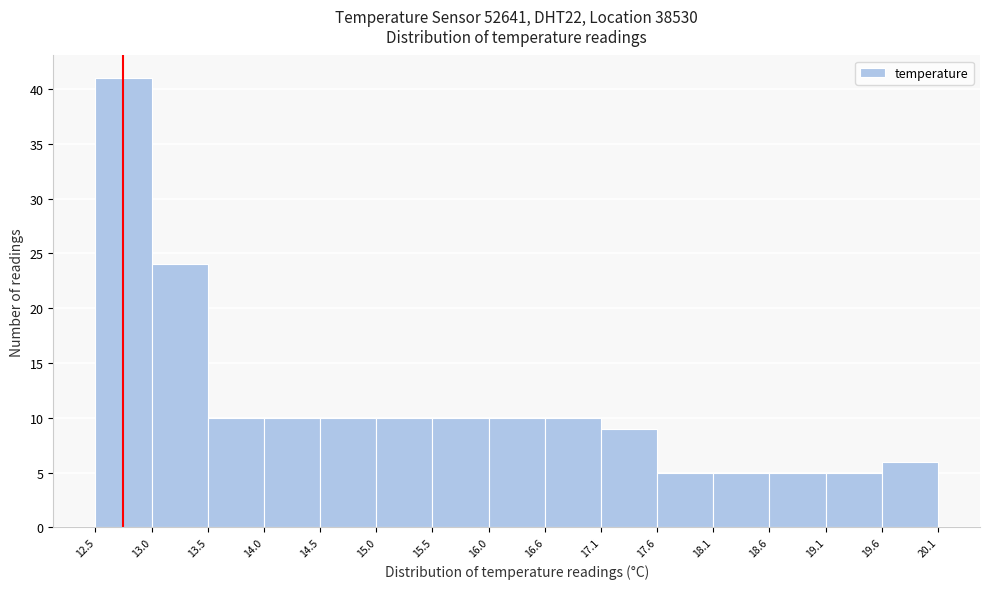

Reading left to right, transcribe this chart: for each bar, give the range it covers on the x-axis and its height. The values are not printed on the chart, so give them approximately, as read against the axis.

12.5 to 13.0: 41
13.0 to 13.5: 24
13.5 to 14.0: 10
14.0 to 14.5: 10
14.5 to 15.0: 10
15.0 to 15.5: 10
15.5 to 16.0: 10
16.0 to 16.6: 10
16.6 to 17.1: 10
17.1 to 17.6: 9
17.6 to 18.1: 5
18.1 to 18.6: 5
18.6 to 19.1: 5
19.1 to 19.6: 5
19.6 to 20.1: 6